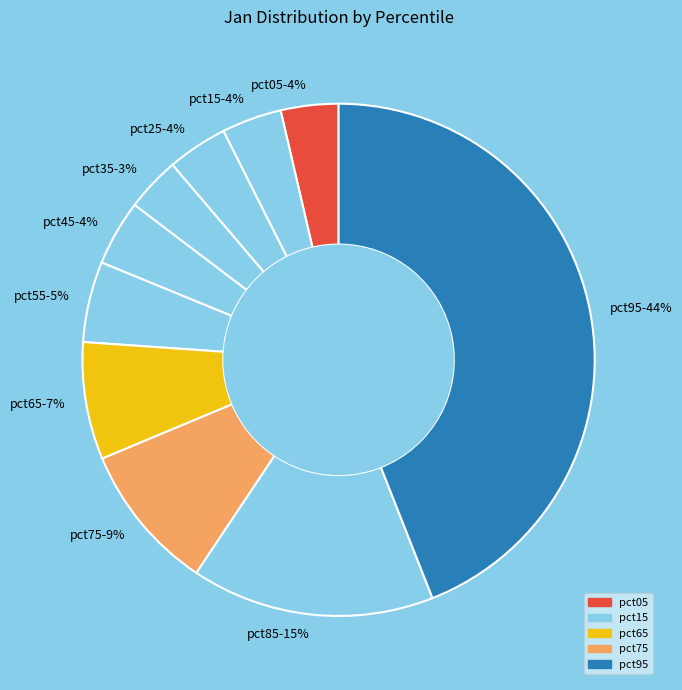

To the nearest percent, what is the average slice percentage?

10%